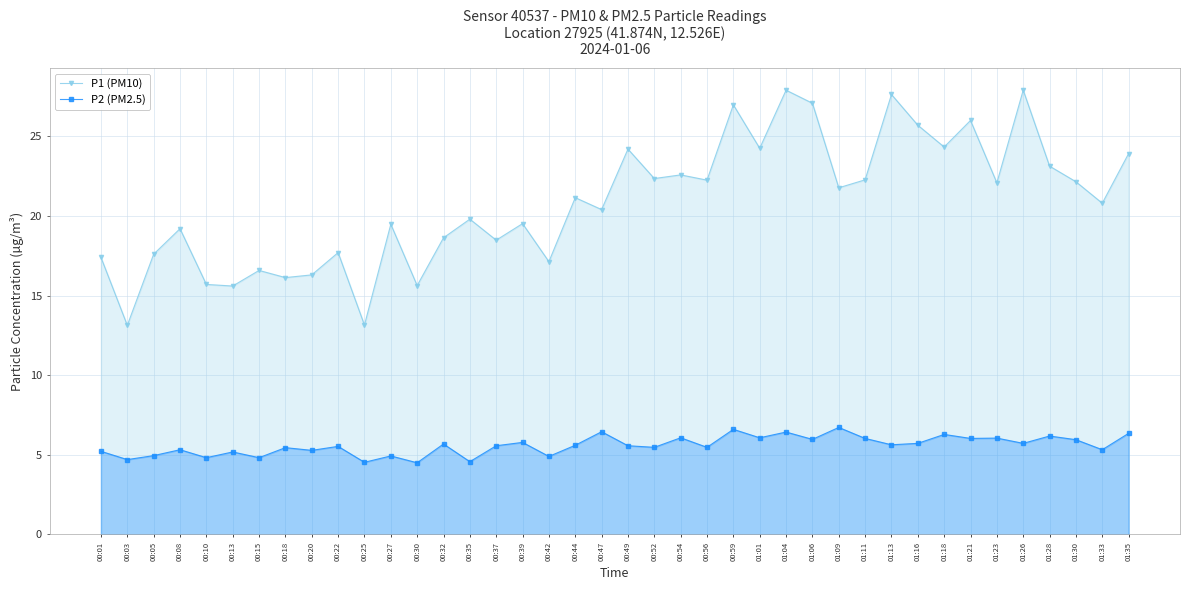

How many lines are shown in the chart?

2